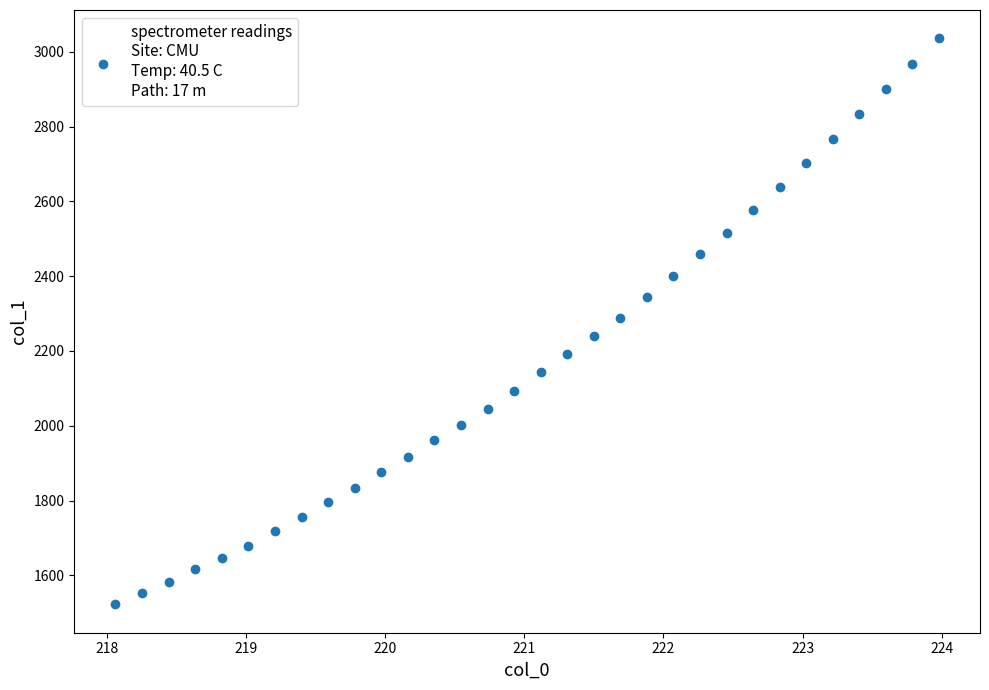

What is the range of Y values (max minus min)?

1513.4